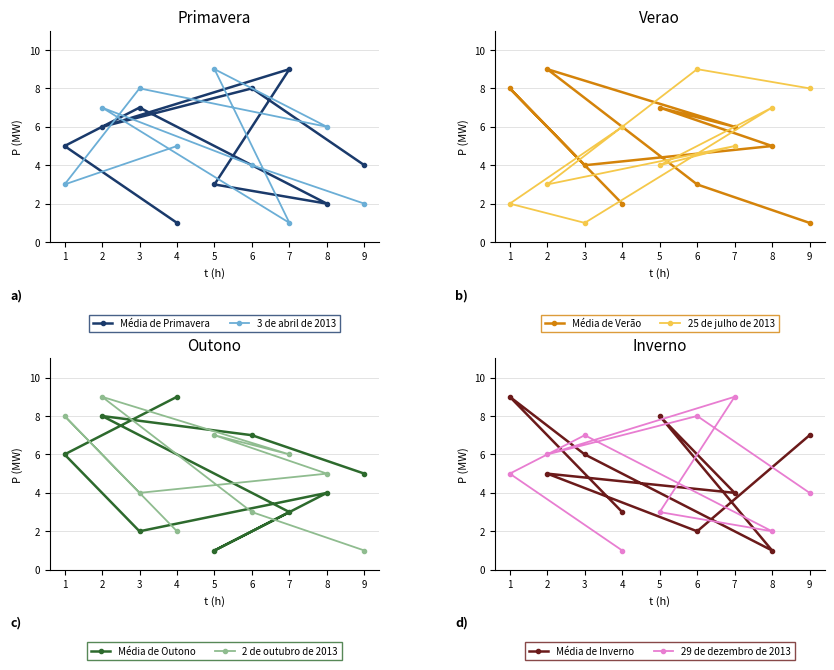

Between 9 and 4, which series saw the biggest shift?

col_3